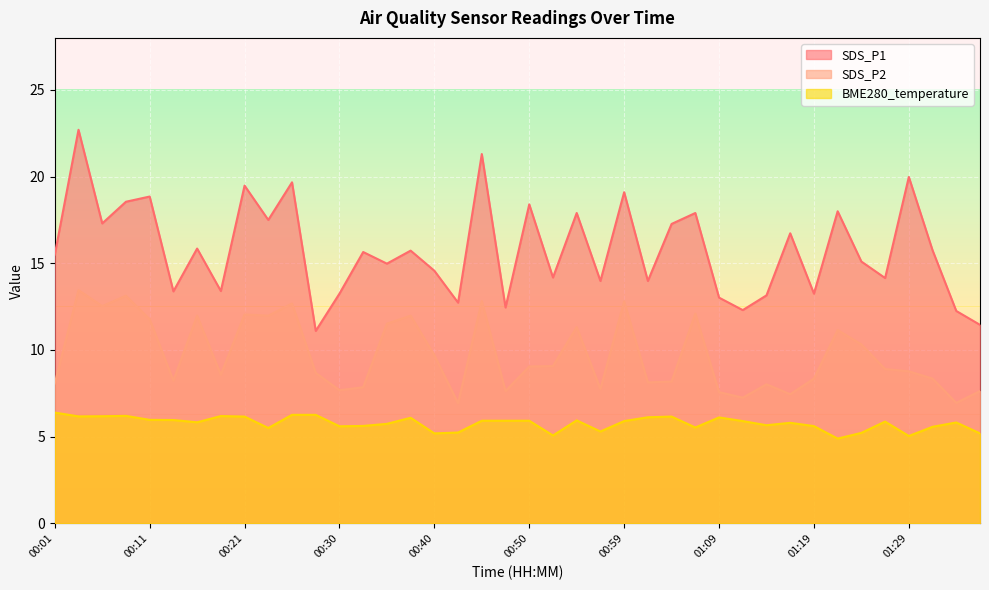

Is the value of SDS_P1 at 00:50 greater than the value of BME280_temperature at 00:33?

Yes